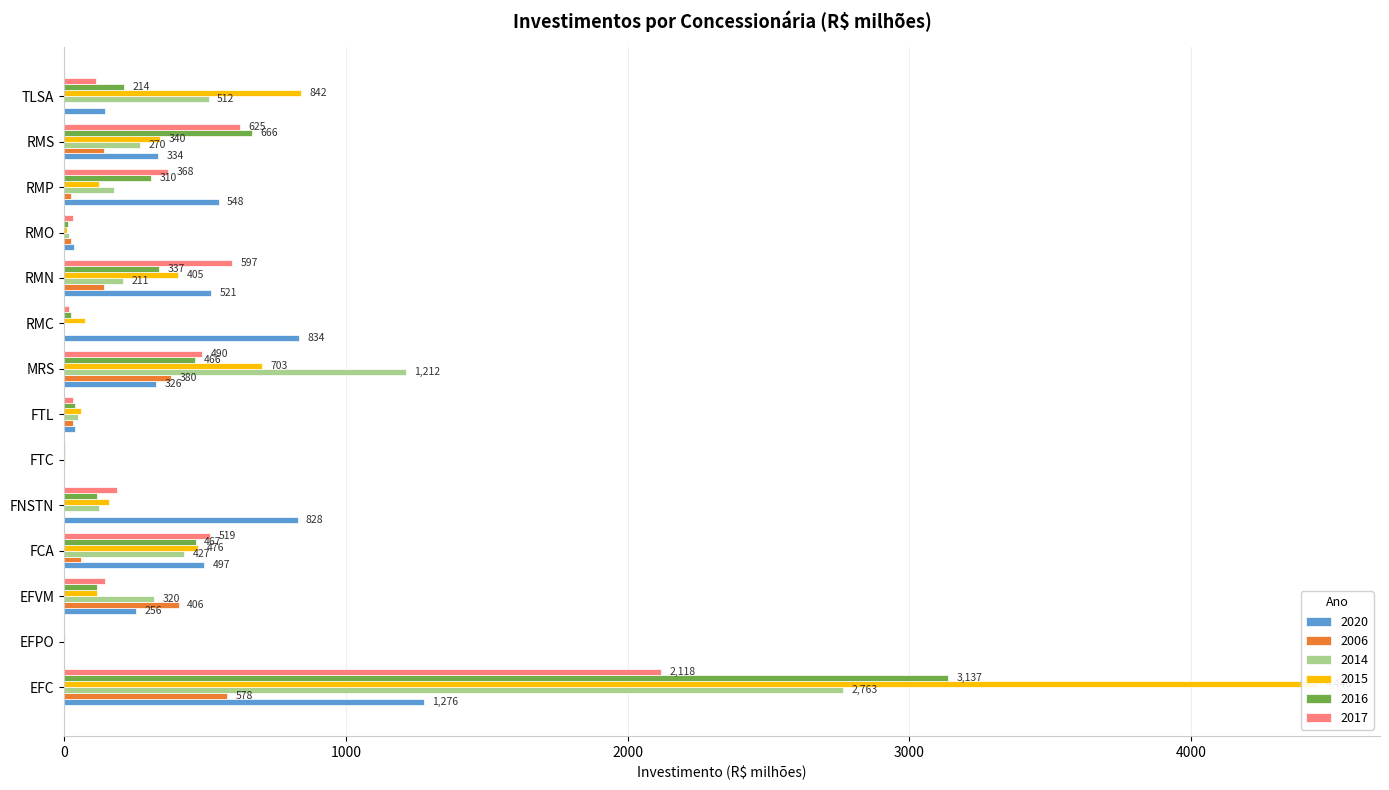

The 2020 series shows 0.7 at FTC. True or false?

False